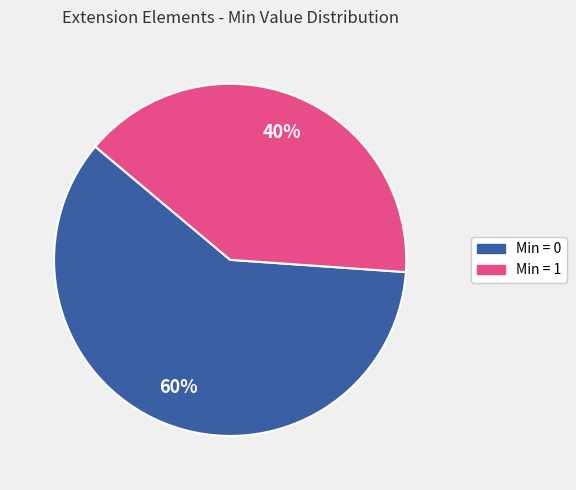

Which slice is the smallest?

Min = 1